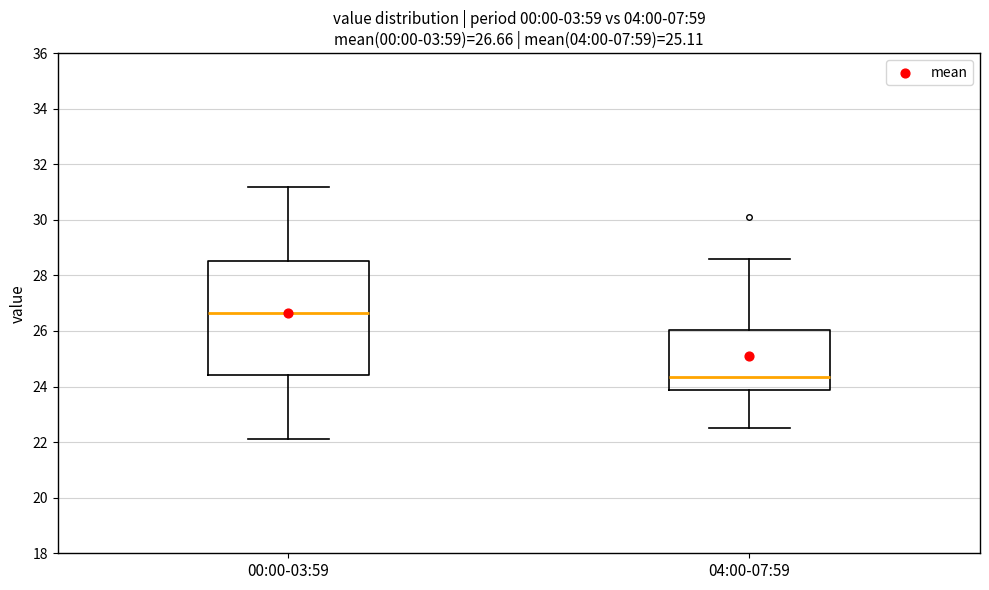

Which box's median line is the highest?

00:00-03:59